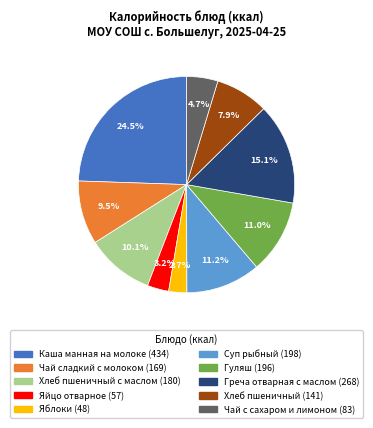

How many slices are in this pie chart?

10